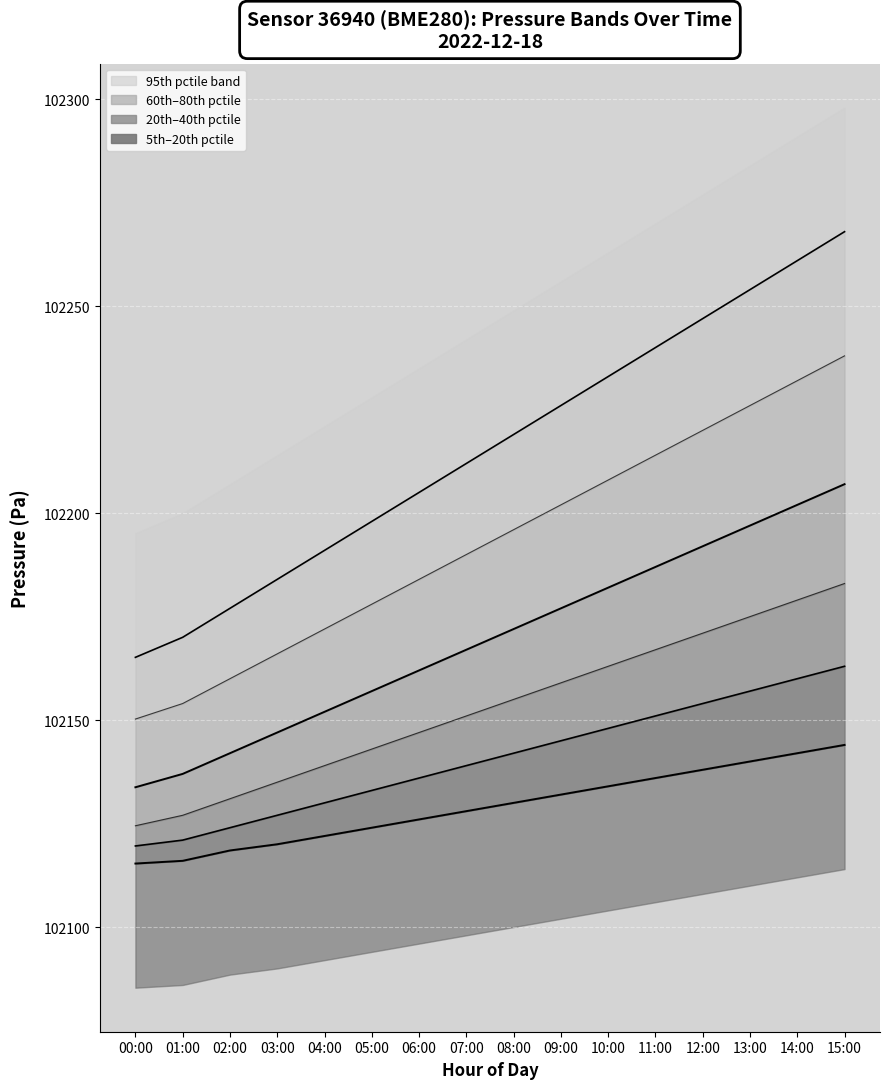

Which series has the largest total across all categories?

95th percentile